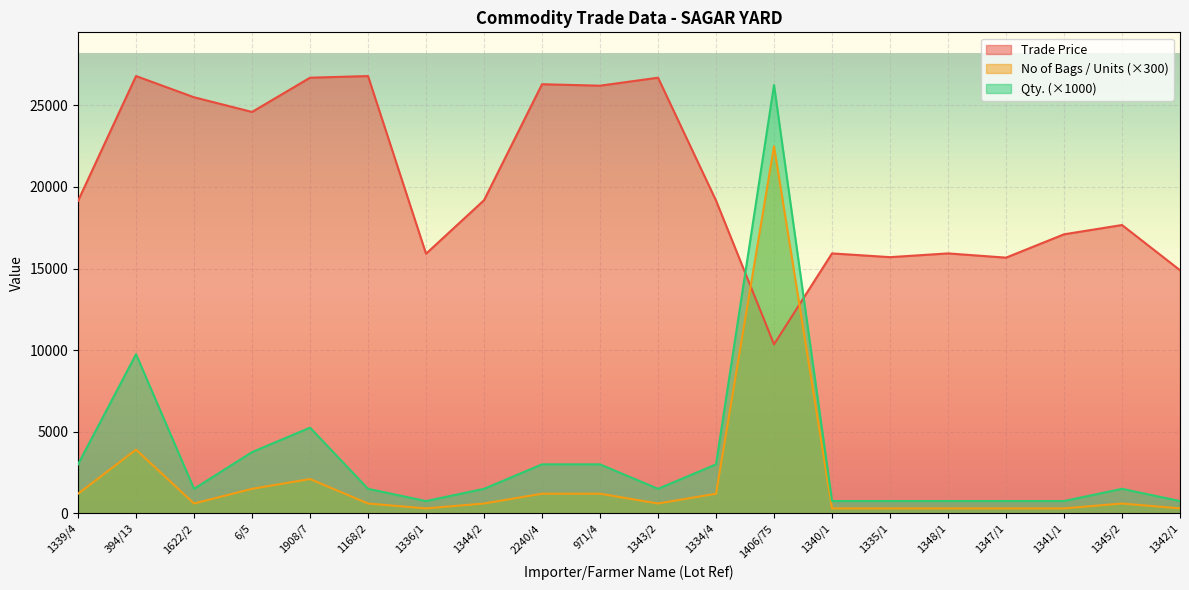

Reading left to right, list all the values displayed in this chart.

Trade Price: 19149	26799	25499	24599	26699	26799	15909	19189	26299	26209	26699	19169	10355	15929	15699	15929	15669	17099	17669	14899
No of Bags / Units: 1200	3900	600	1500	2100	600	300	600	1200	1200	600	1200	22500	300	300	300	300	300	600	300
Qty.: 3000	9750	1500	3750	5250	1500	750	1500	3000	3000	1500	3000	26250	750	750	750	750	750	1500	750